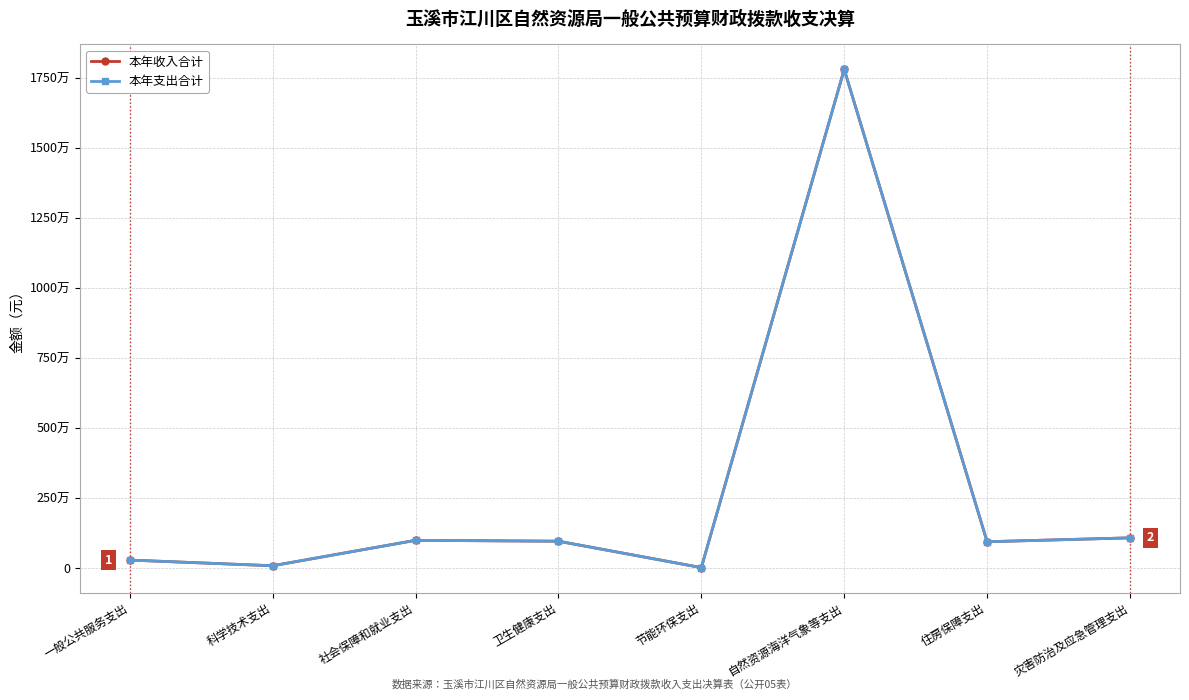

What is the highest value of the 本年支出合计 series?

17799519.8